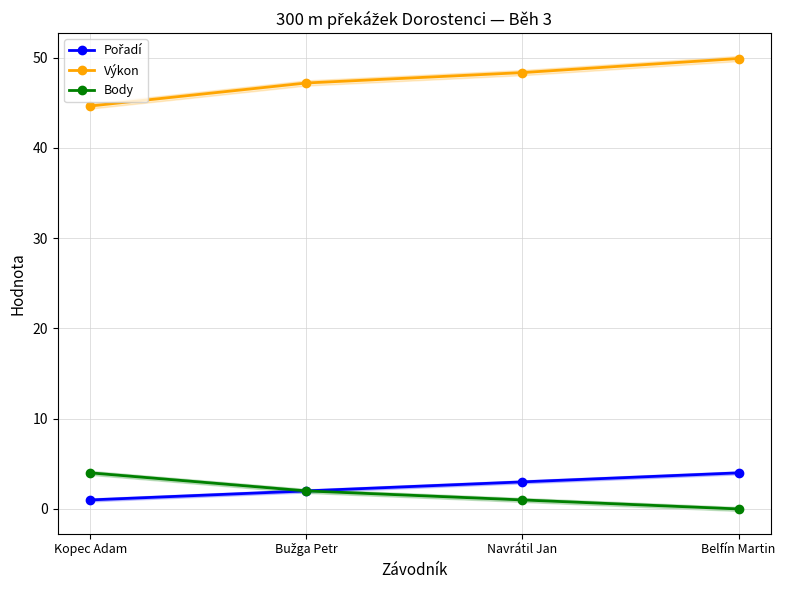

Reading right to left, list all the values displayed in this chart.

Pořadí: 4.0	3.0	2.0	1.0
Výkon: 49.9	48.3	47.2	44.6
Body: 0.0	1.0	2.0	4.0